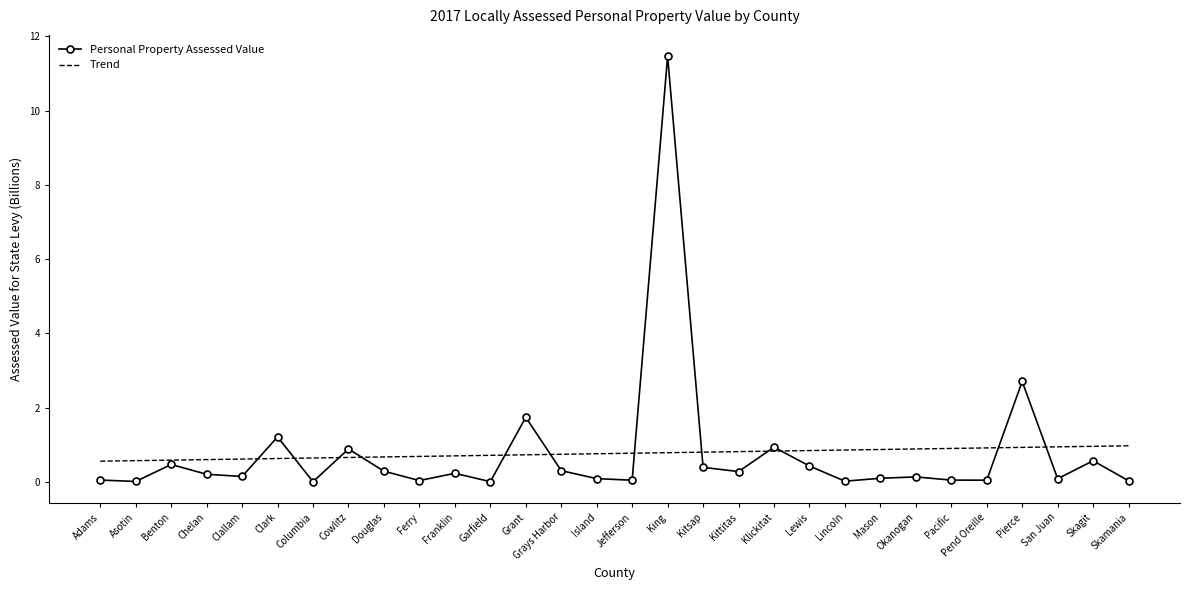

What is the total value across all series at Lincoln?

0.9